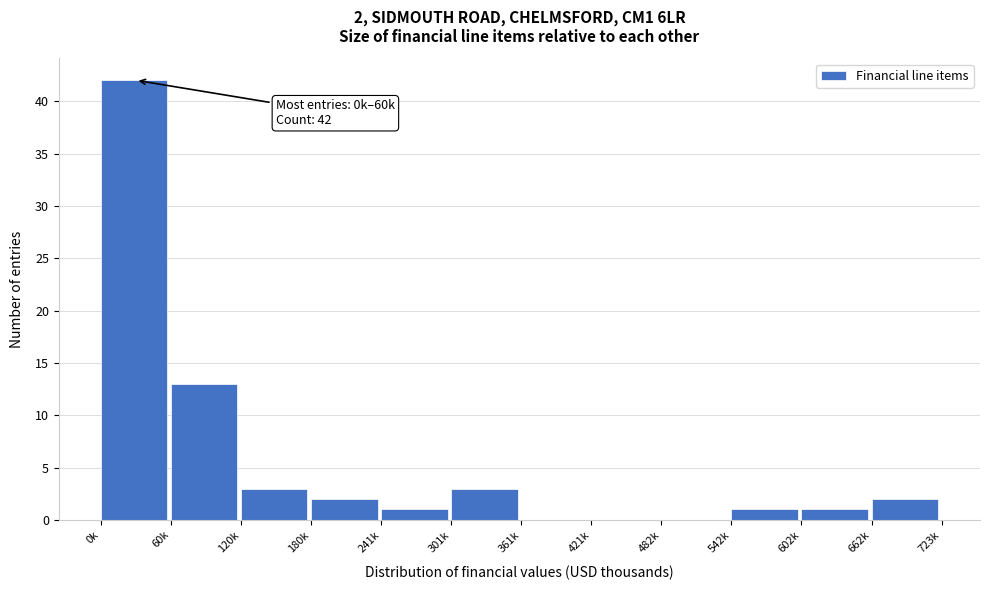

Reading left to right, extract all data points from this chart.

0k=42	60k=13	120k=3	180k=2	241k=1	301k=3	361k=0	421k=0	482k=0	542k=1	602k=1	662k=2